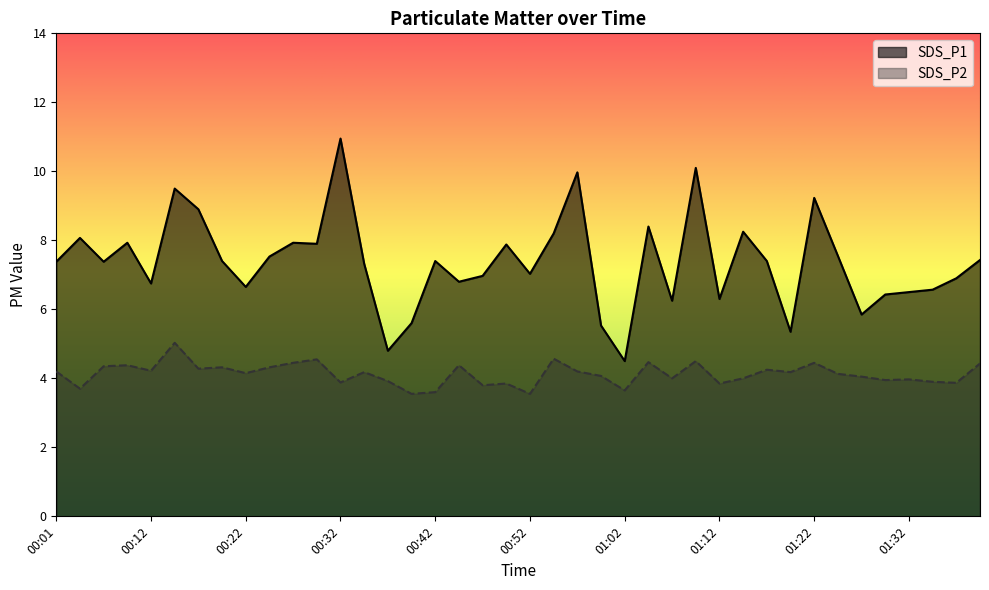

What are all the series names shown in the legend?

SDS_P1, SDS_P2